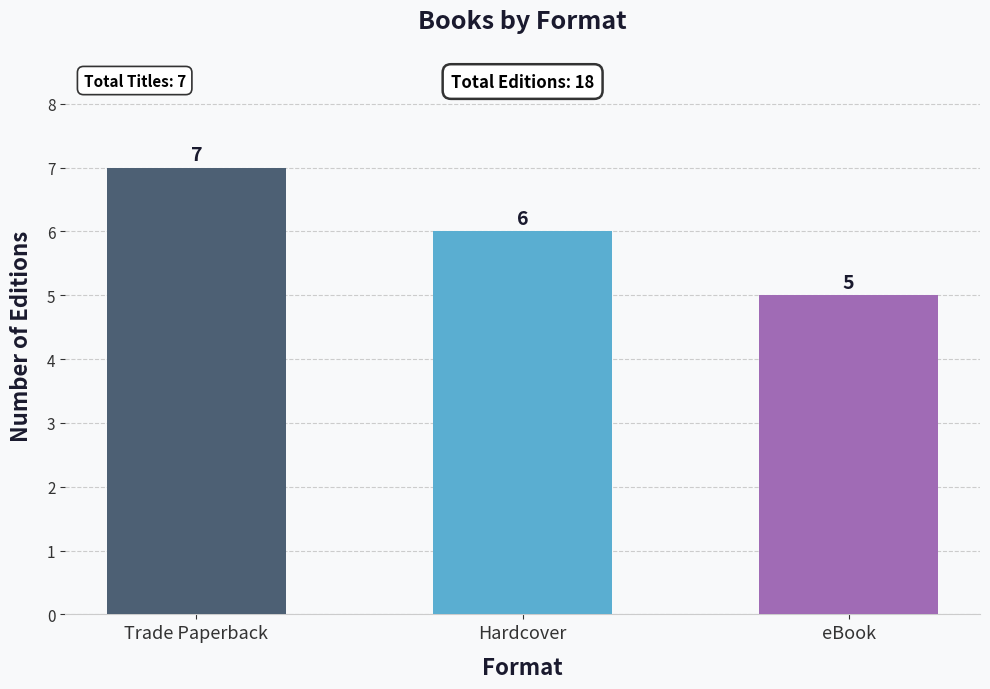

What is the ratio of the value at Hardcover to the value at eBook?

1.2